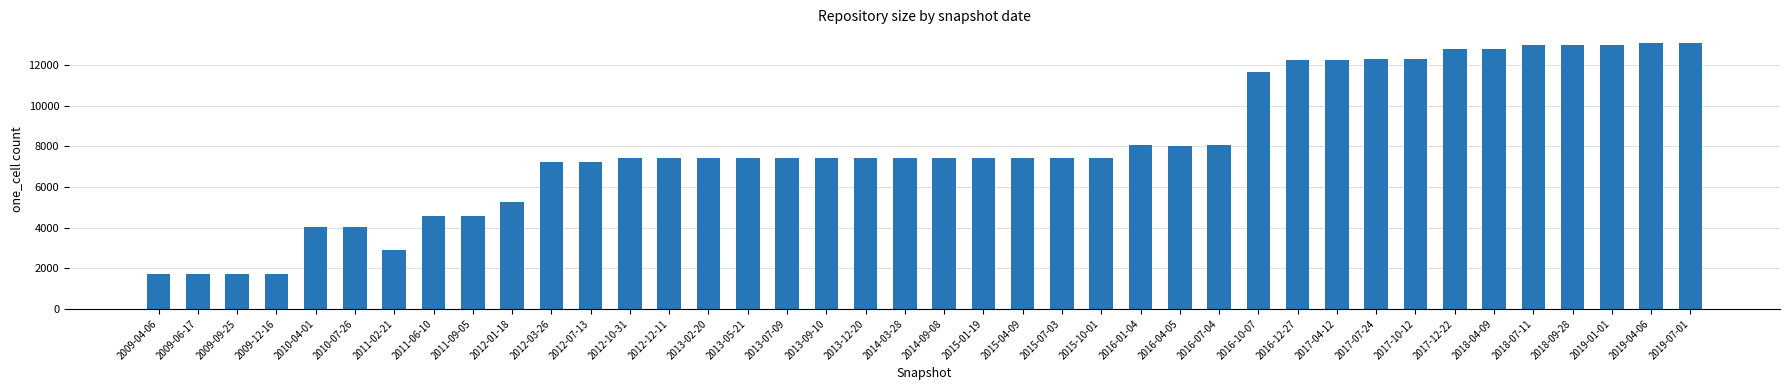

What is the smallest value displayed?

1729